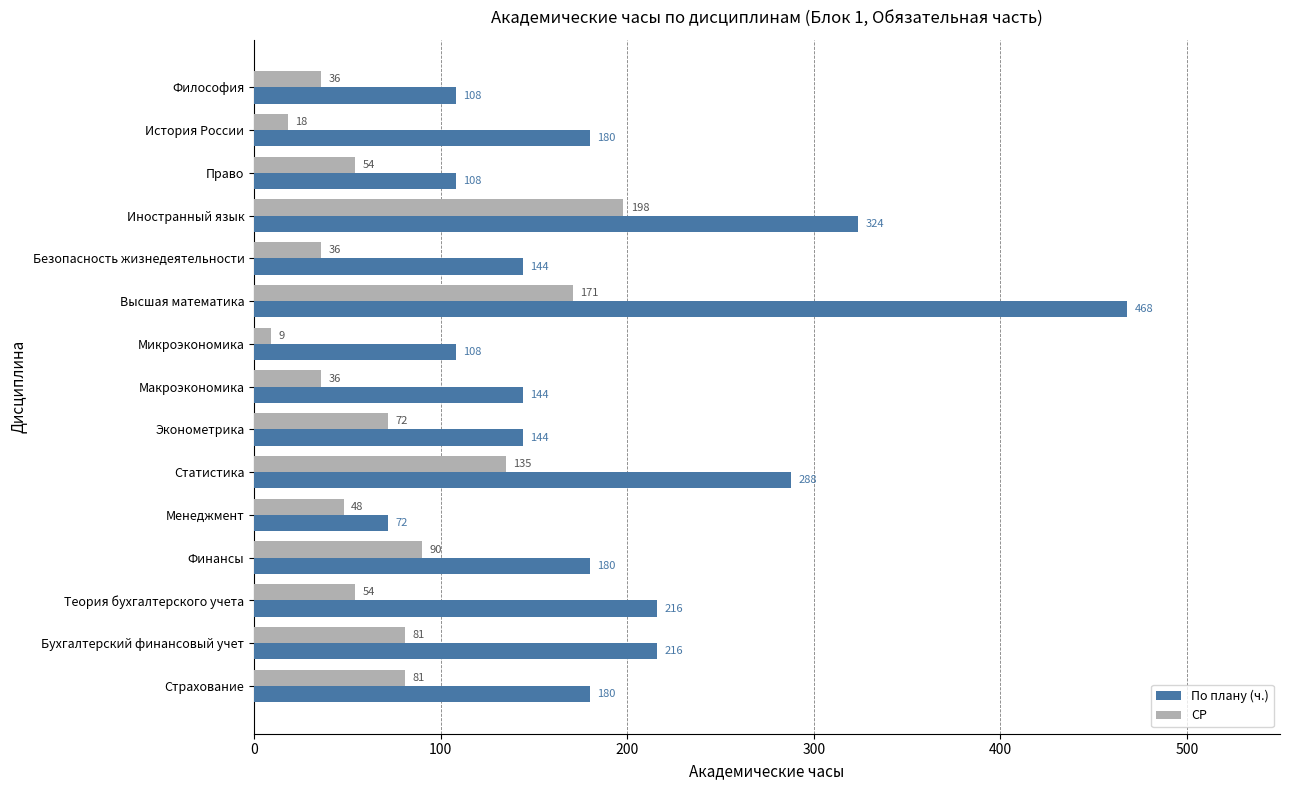

What is the total value across all series at Философия?

144